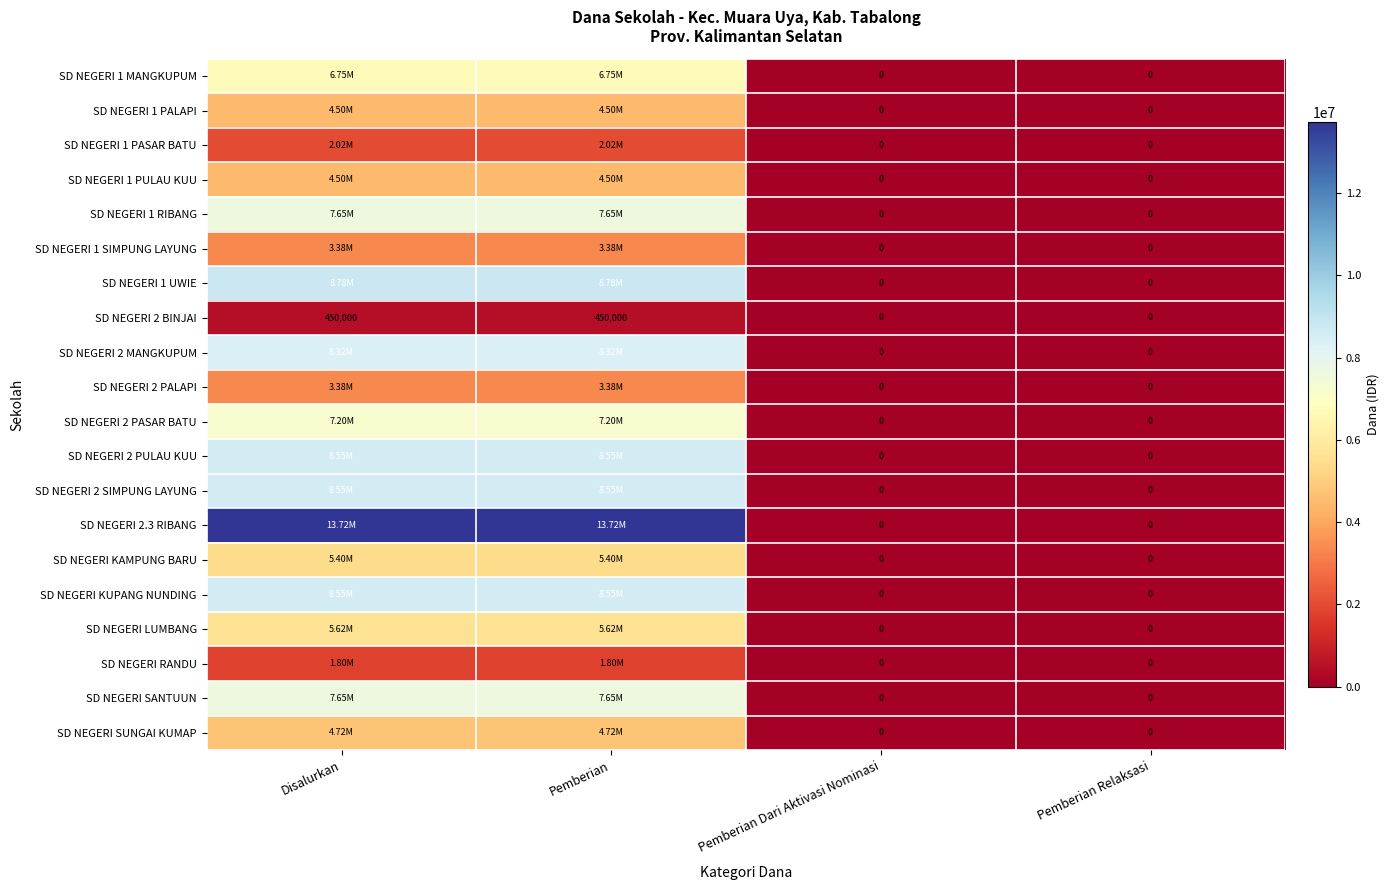

What value does the SD NEGERI 2 PASAR BATU series have at Disalurkan, to the nearest 100?

7200000